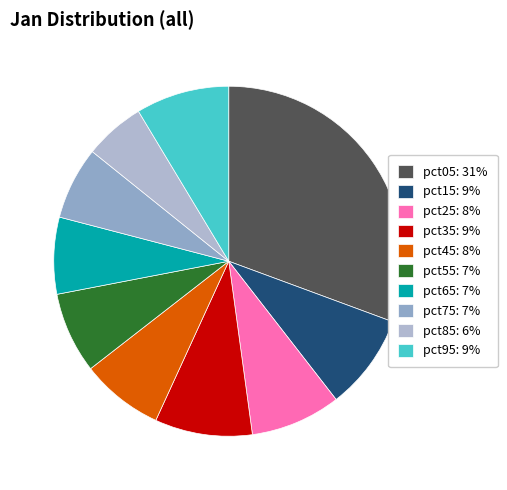

The pct45 slice represents 8% of the pie. True or false?

True